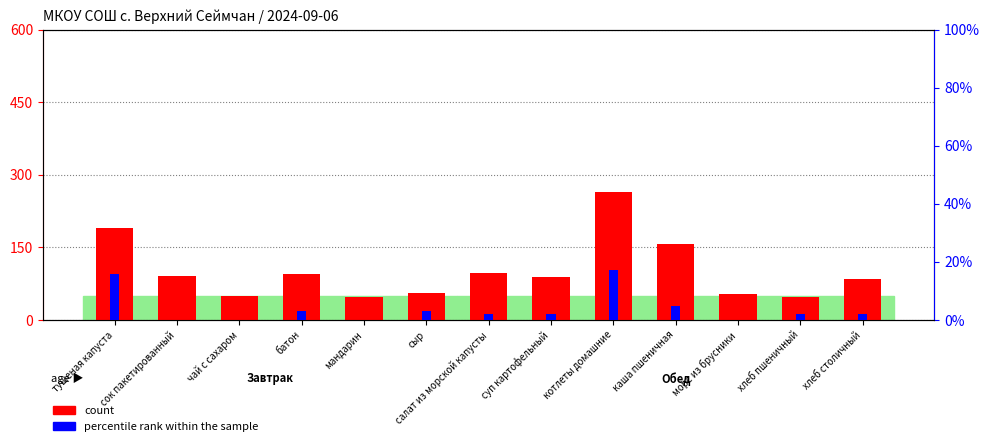

Are the bars horizontal?

No